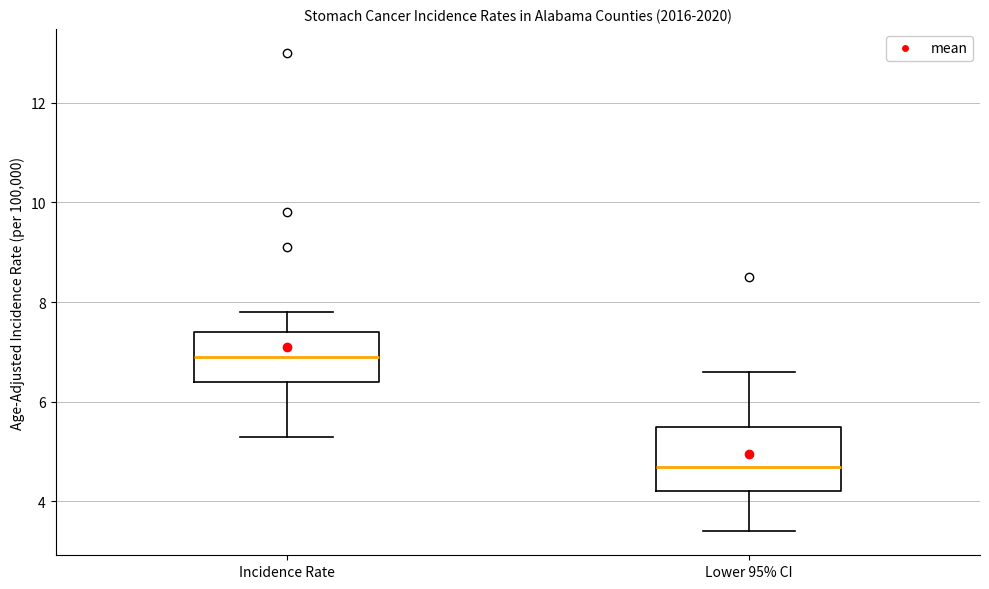

Reading left to right, transcribe this box plot: for each box, give where its median line is, the range the box spans, and where its two whiskers end, as read against the y-axis. The values are not printed on the chart, so give them approximately, as read against the axis.

Incidence Rate: median 7.0, box 6.4 to 7.4, whiskers 5.4 to 7.8
Lower 95% CI: median 4.8, box 4.2 to 5.6, whiskers 3.4 to 6.6